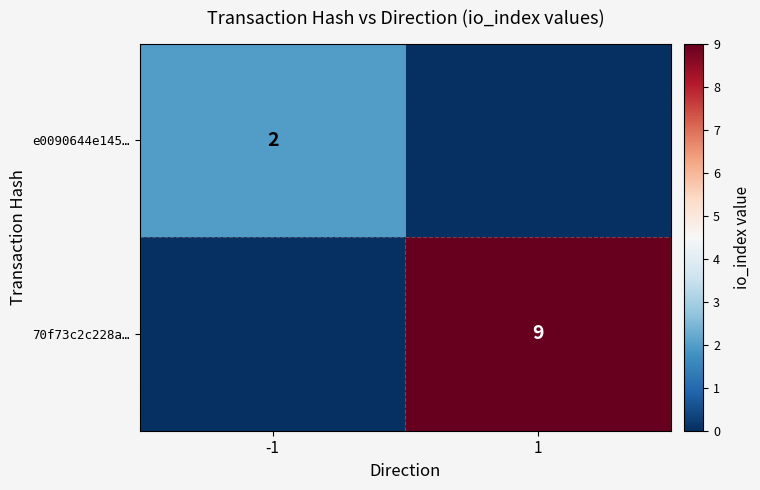

What is the total value across all series at 1?

9